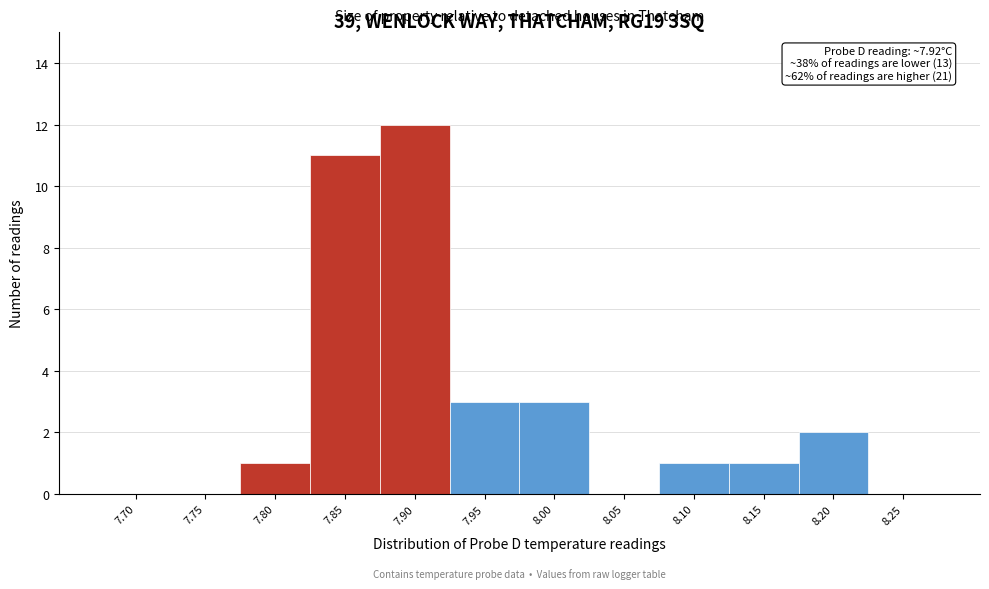

Reading right to left, list all the values displayed in this chart.

8.25=0	8.20=2	8.15=1	8.10=1	8.05=0	8.00=3	7.95=3	7.90=12	7.85=11	7.80=1	7.75=0	7.70=0